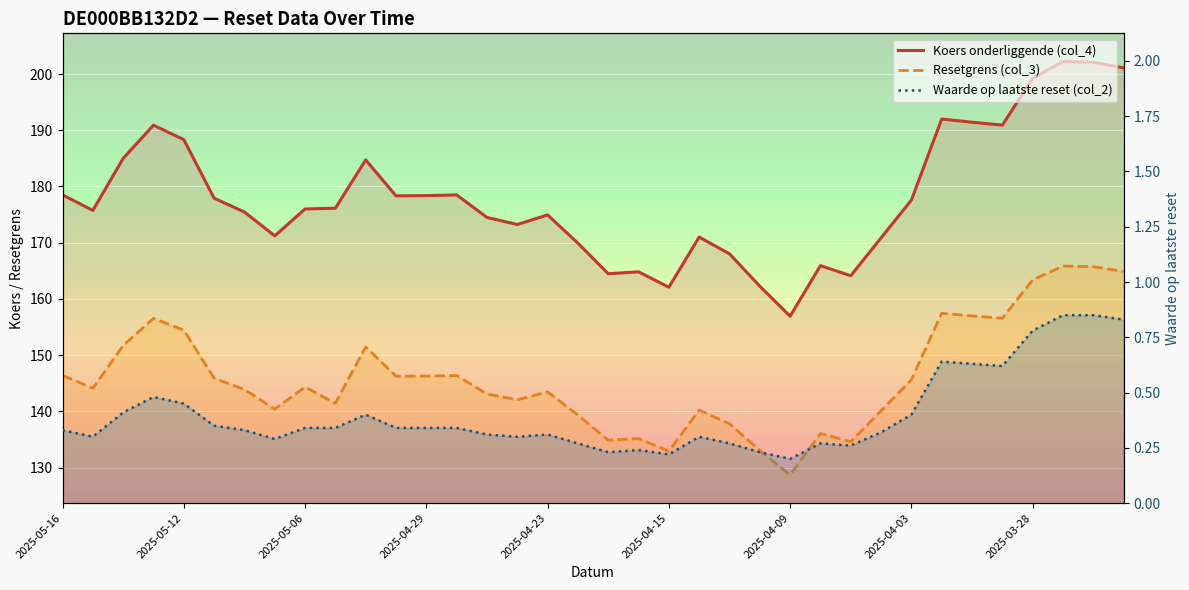

What position from the left is 15?

16